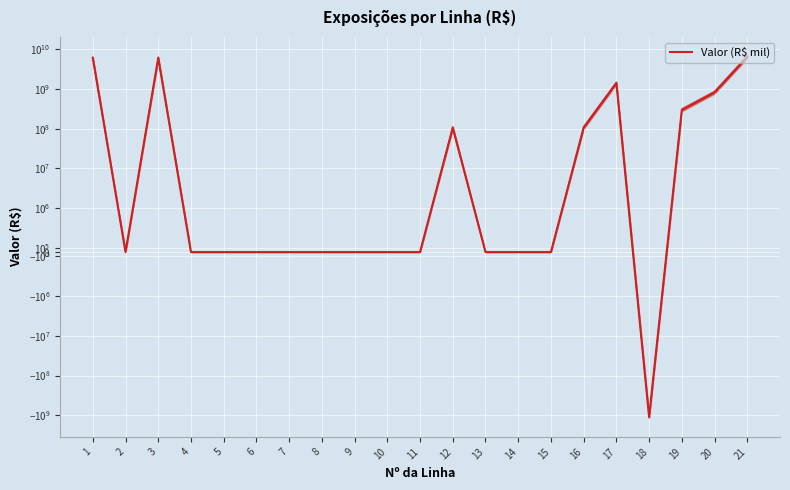

What is the sum of all values?

20226044451.8